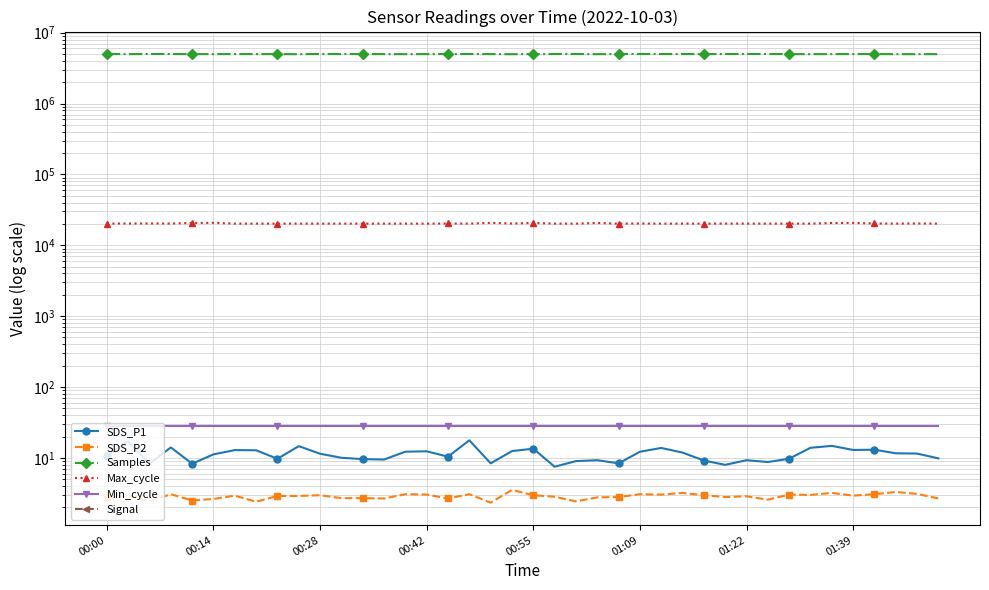

How many lines are shown in the chart?

6